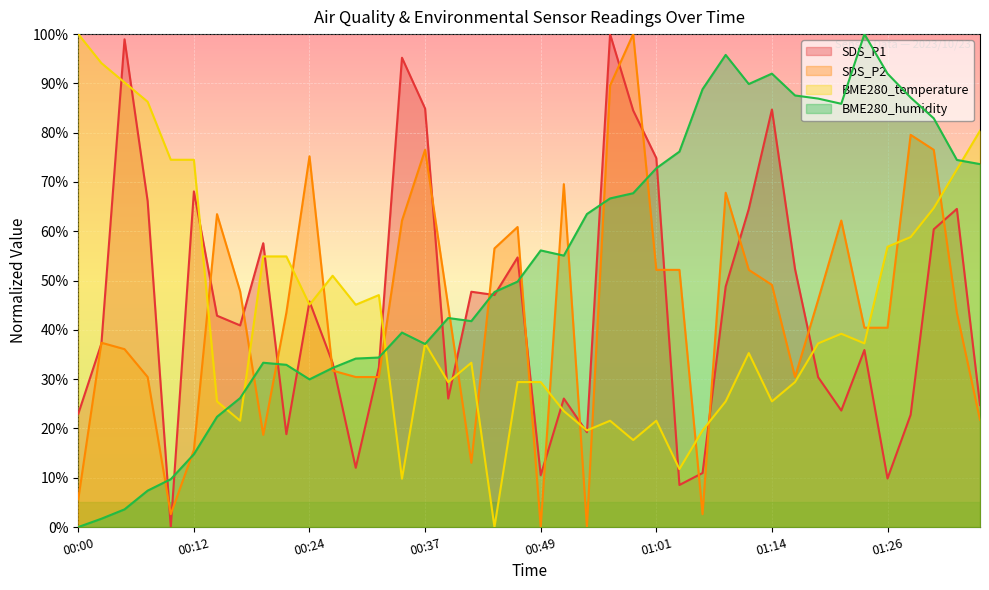

What is the label of the 33rd point from the left?

01:18